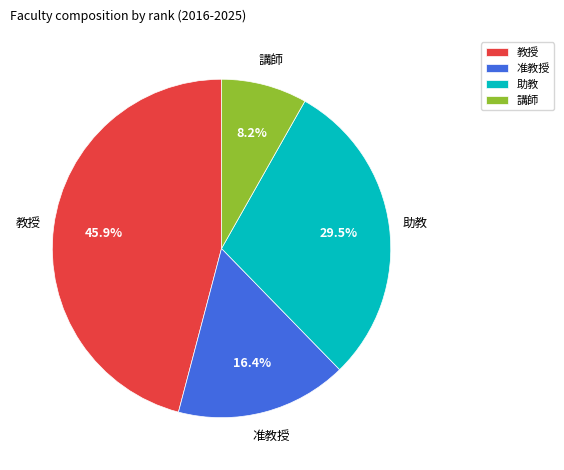

Combined, do 准教授 and 教授 account for over 50%?

Yes